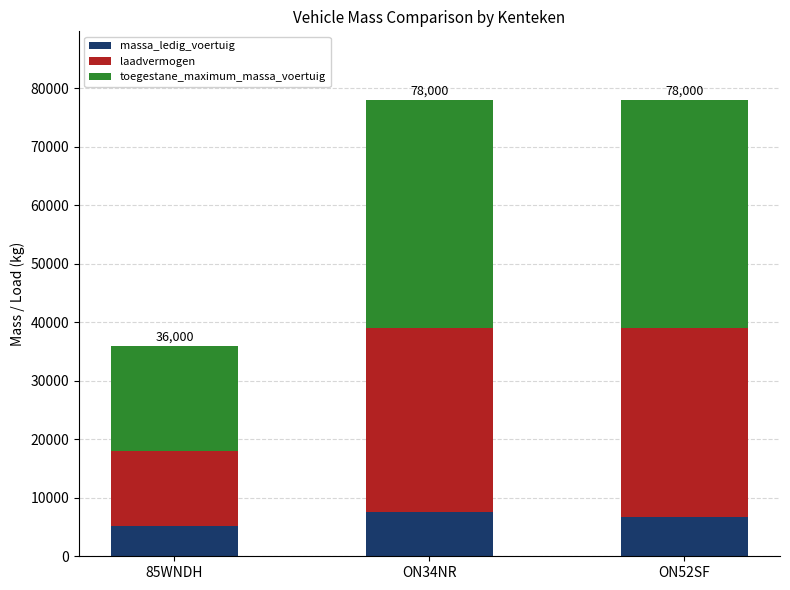

What is the total value across all series at ON34NR?

78000